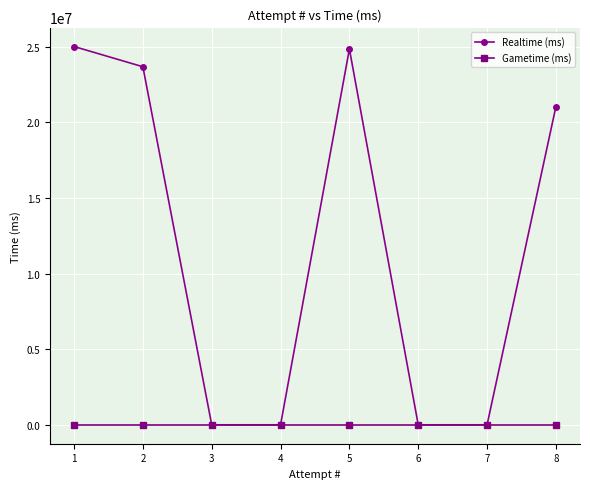

Reading left to right, extract all data points from this chart.

Realtime (ms): 1=25009325	2=23670858	3=0	4=0	5=24843208	6=0	7=0	8=21034162
Gametime (ms): 1=0	2=0	3=0	4=0	5=0	6=0	7=0	8=0